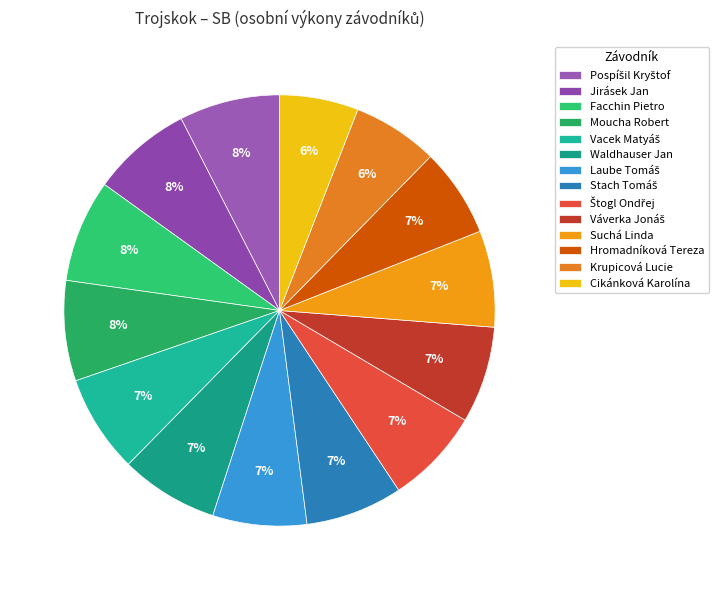

How many segments does this pie chart have?

14